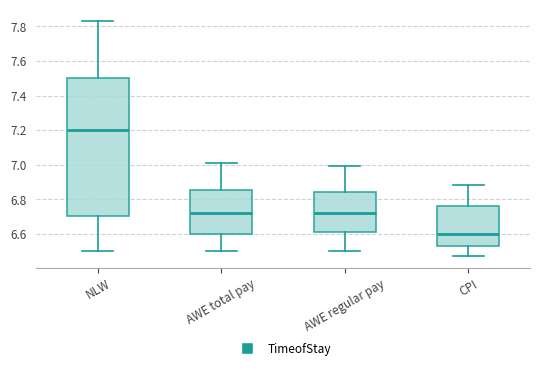

Which box is the tallest, from its lower edge to its upper edge?

NLW